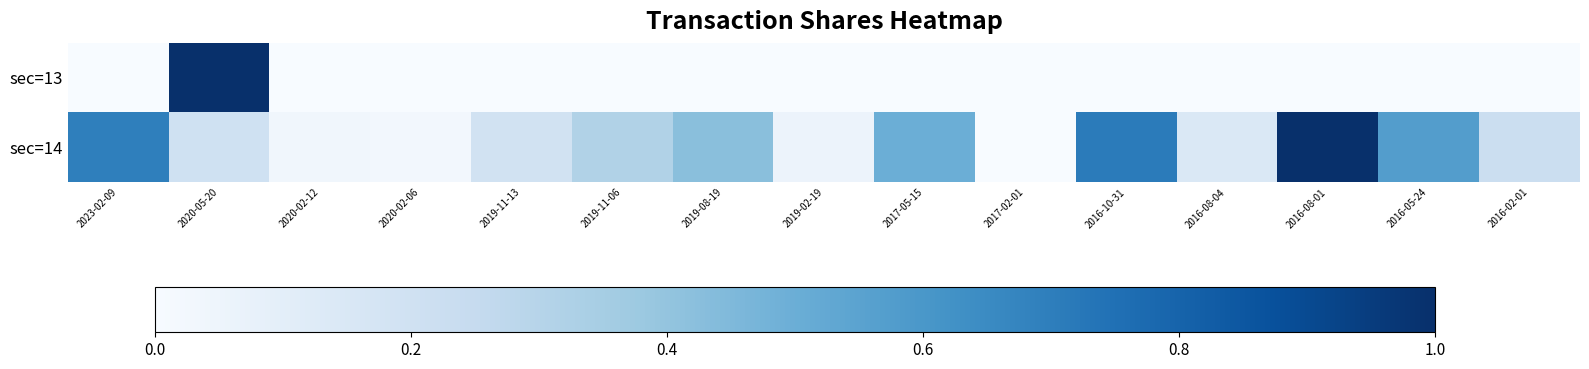

What is the total value across all series at 2023-02-09?

0.7